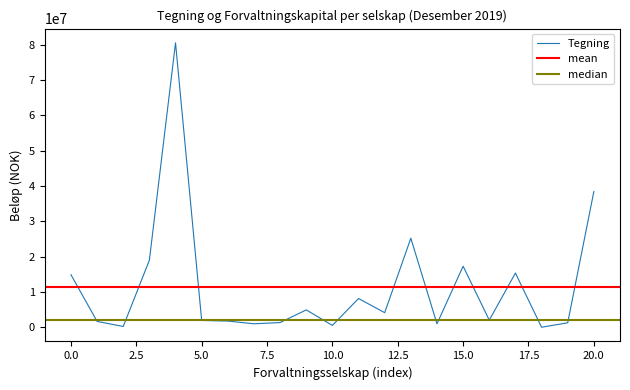

What is the smallest value displayed?

38271